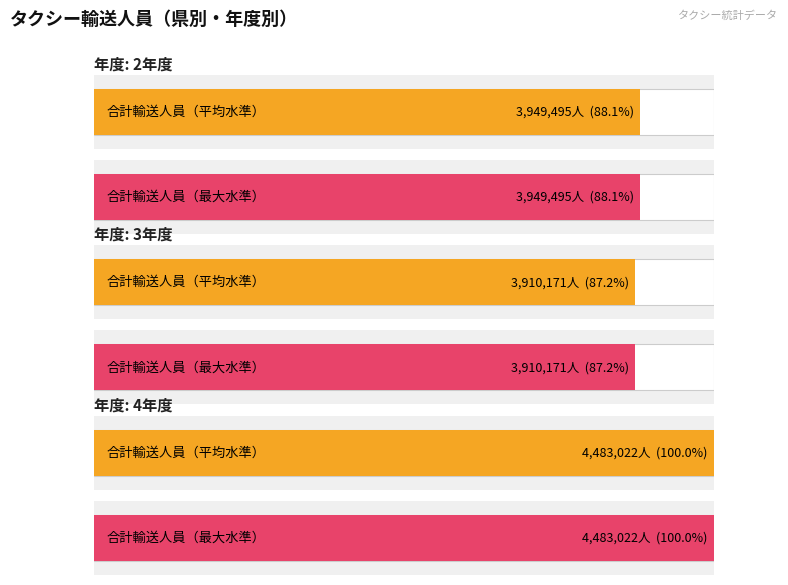

Between 2年度 and 4年度, which series saw the biggest shift?

合計 輸送人員